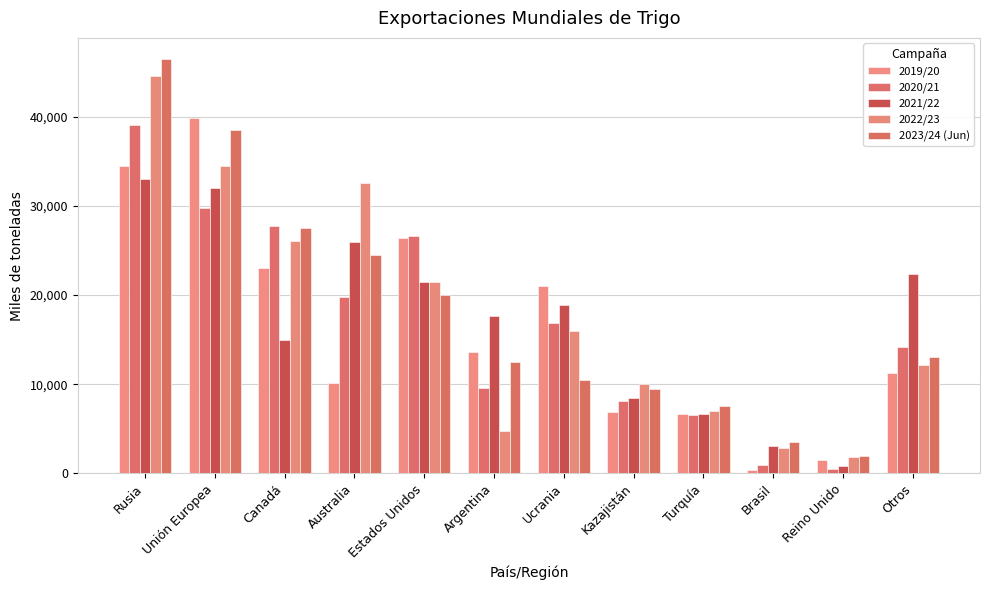

What position from the right is Argentina?

7